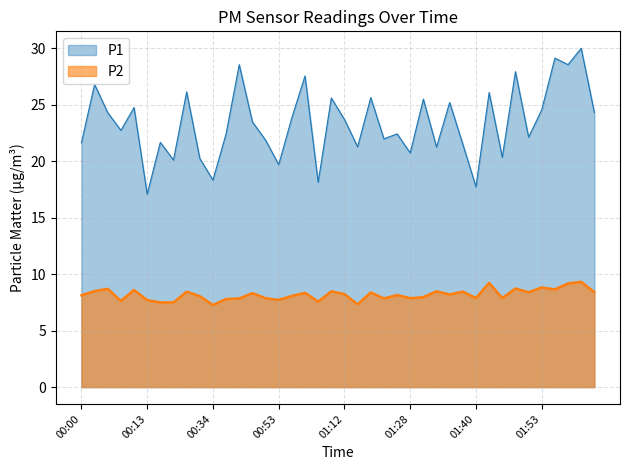

What is the label of the 1st point from the right?

02:08